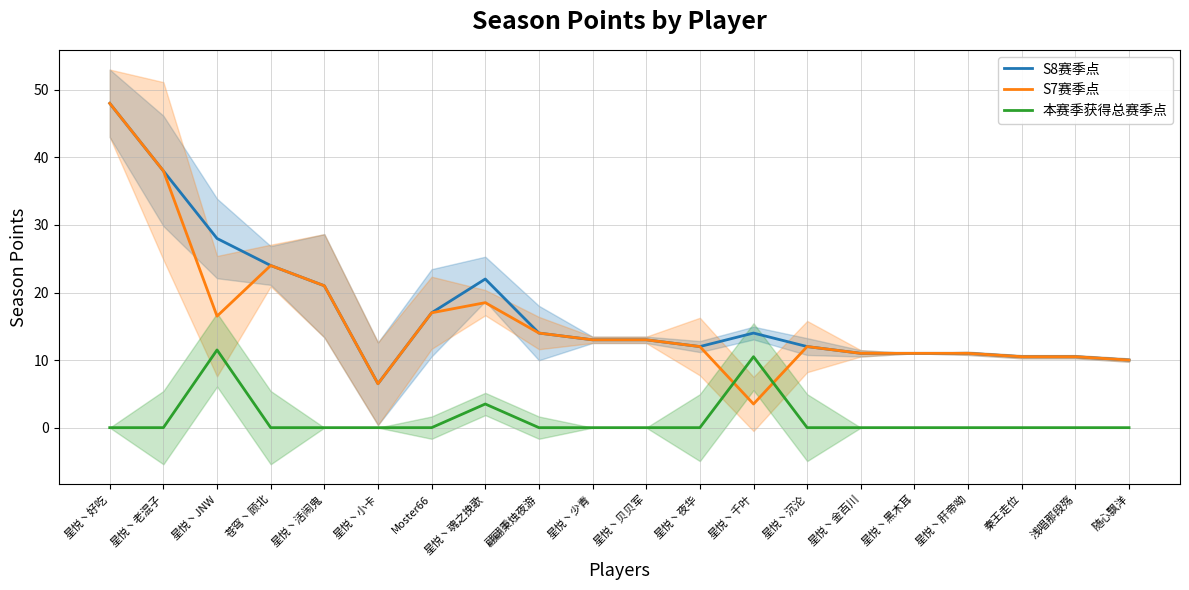

What is the value of the S8赛季点 point at the 16th from the left?

11.0